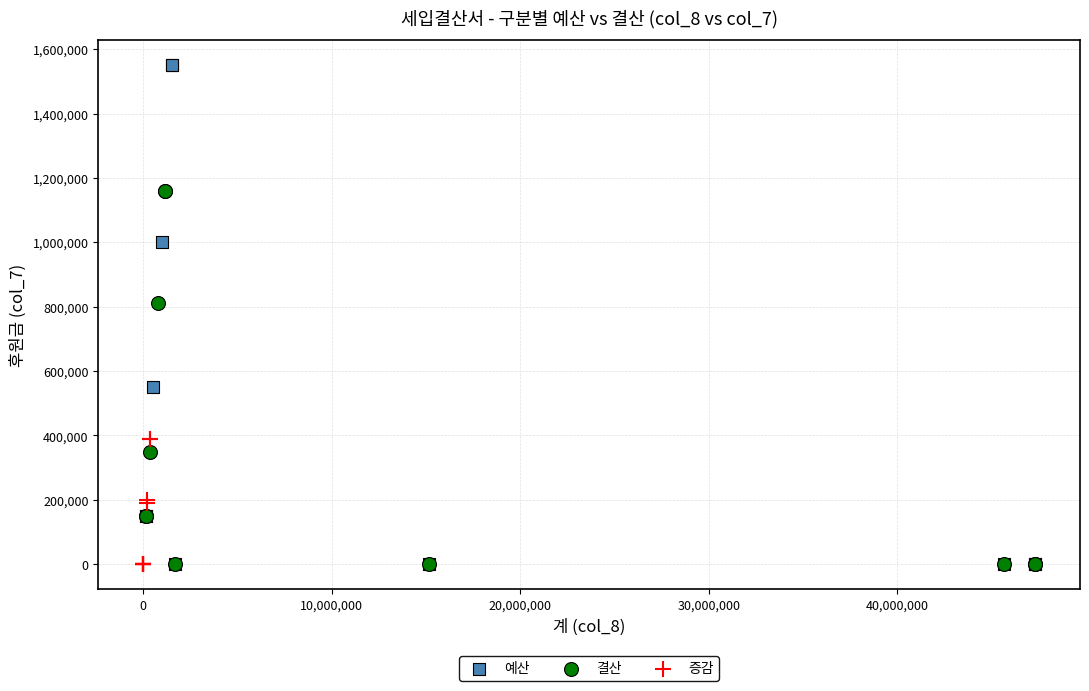

Which series has the largest Y range (max minus min)?

예산